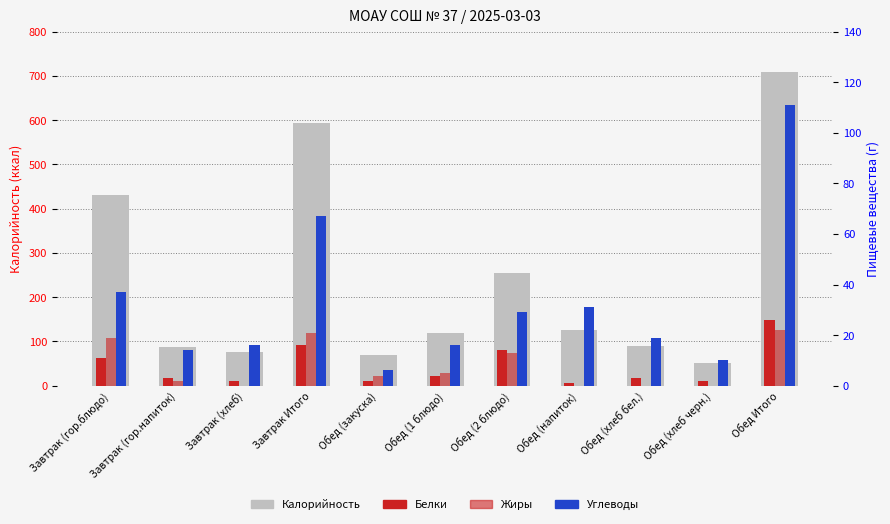

Reading left to right, what are all the values shown in this chart?

Калорийность: 431	88	75	594	69	118	254	126	89	52	708
Белки: 11	3	2	16	2	4	14	1	3	2	26
Жиры: 19	2	0	21	4	5	13	0	0	0	22
Углеводы: 37	14	16	67	6	16	29	31	19	10	111